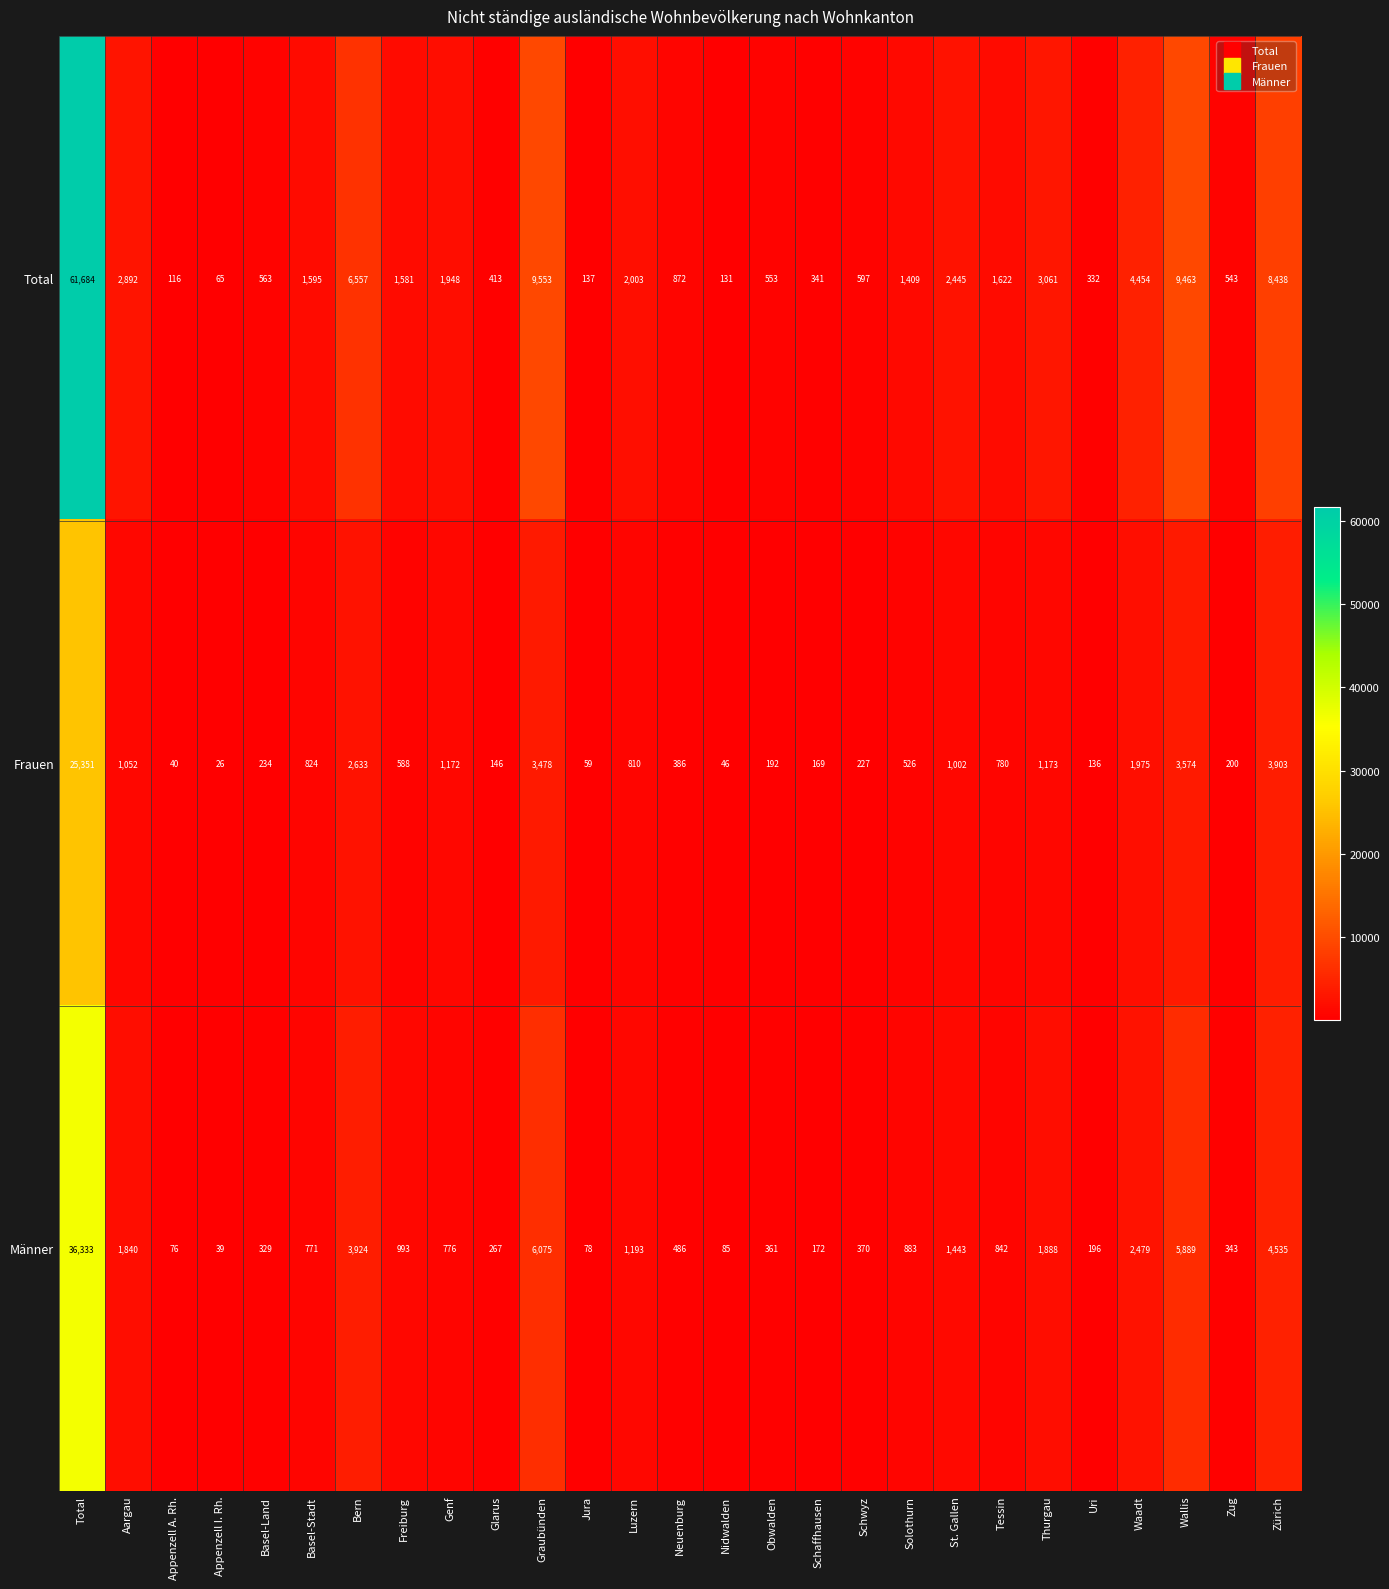

What is the total value across all series at Total?

123368